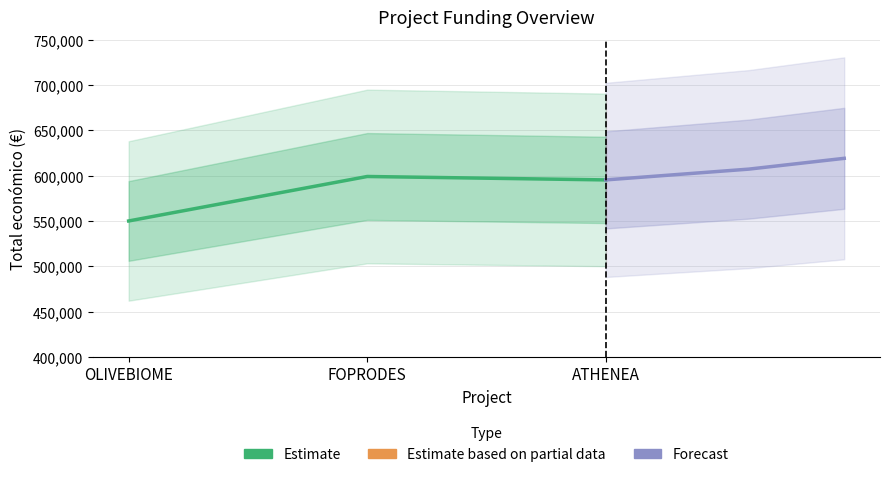

What position from the right is ATHENEA?

1